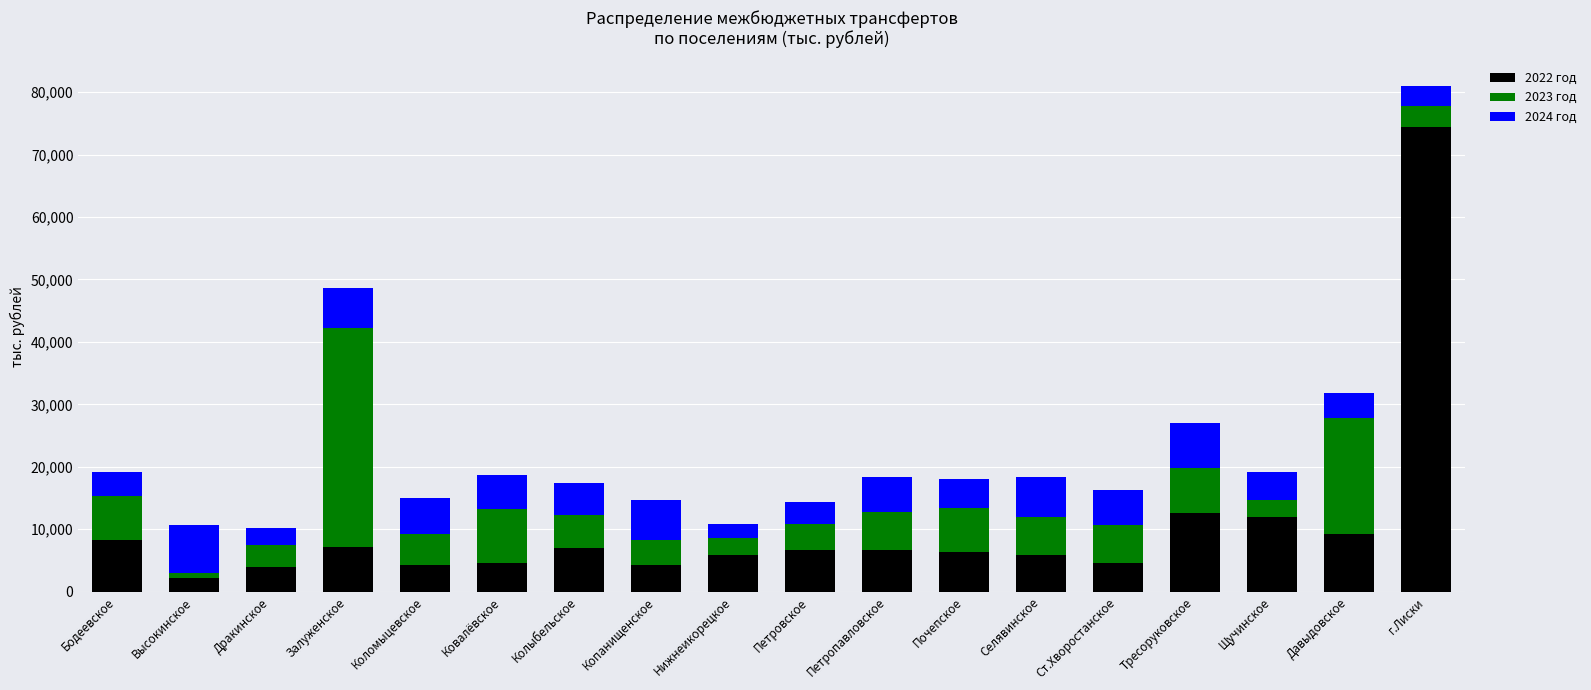

Count the number of data series in this chart.

3